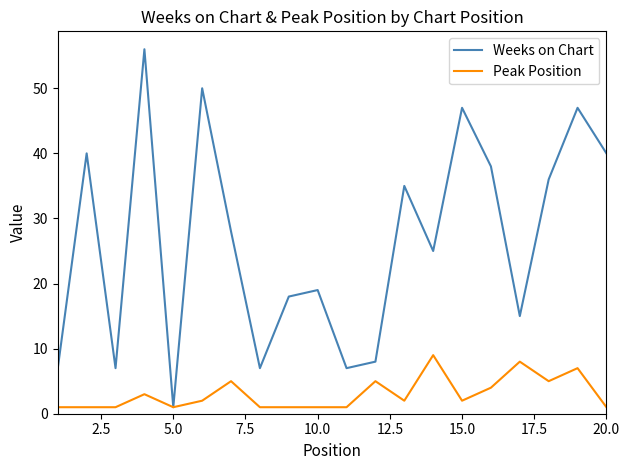

Rank the series by their maximum value, from highest to lowest.

Weeks on Chart, Peak Position